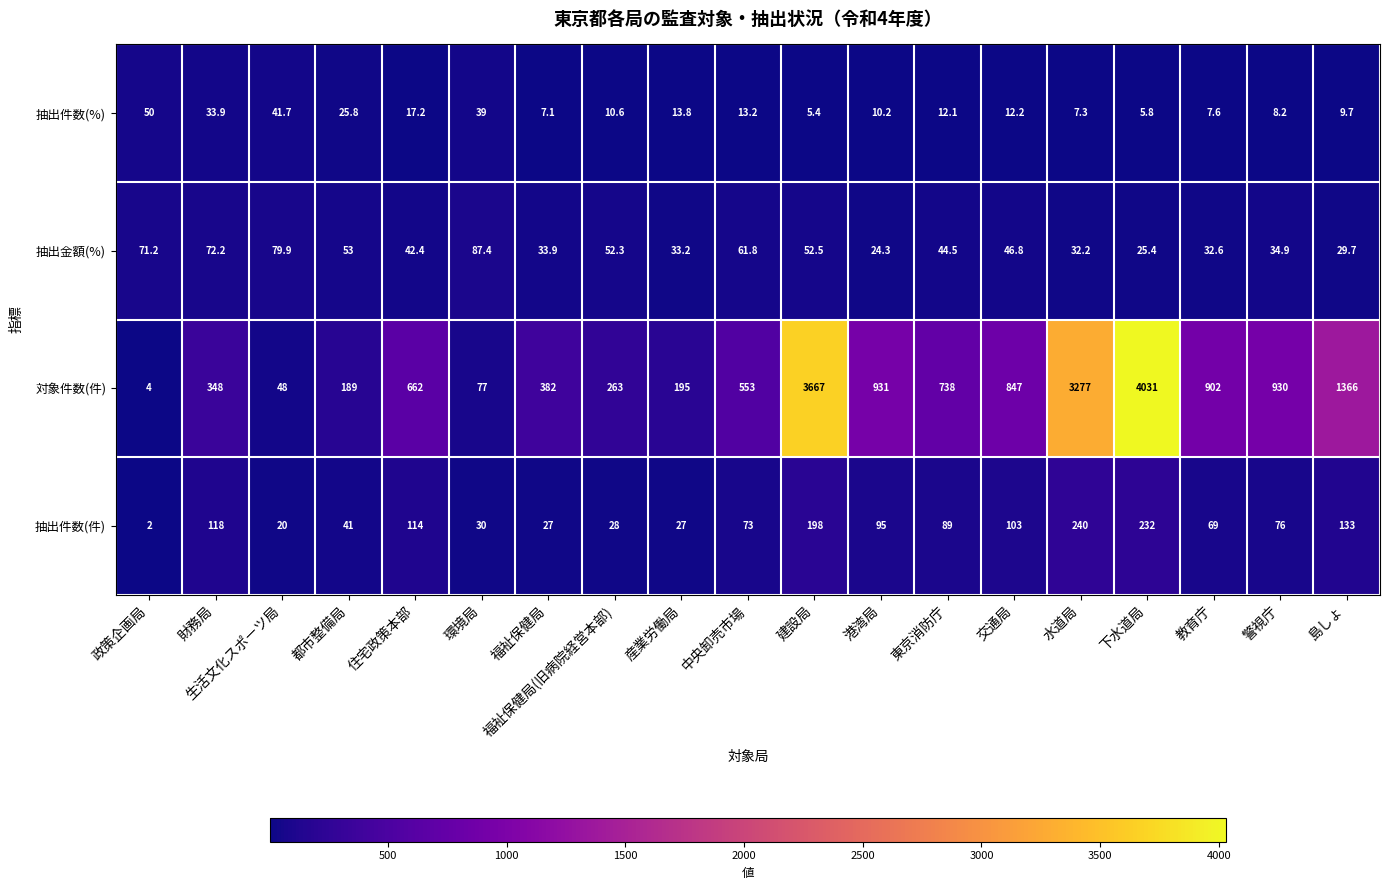

At which category is the sum across all series the highest?

下水道局